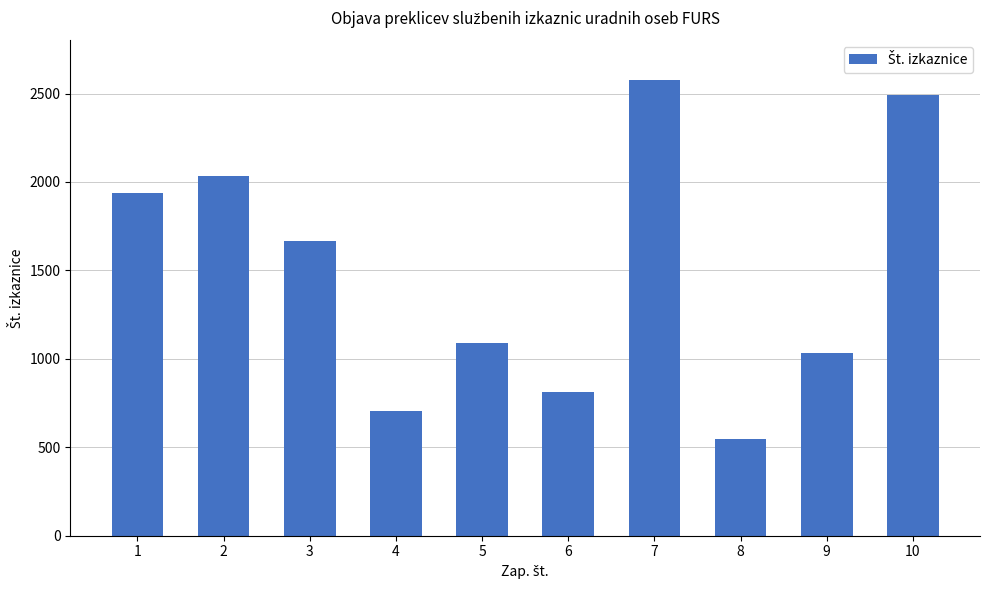

At which category does the chart reach its peak across all series?

7